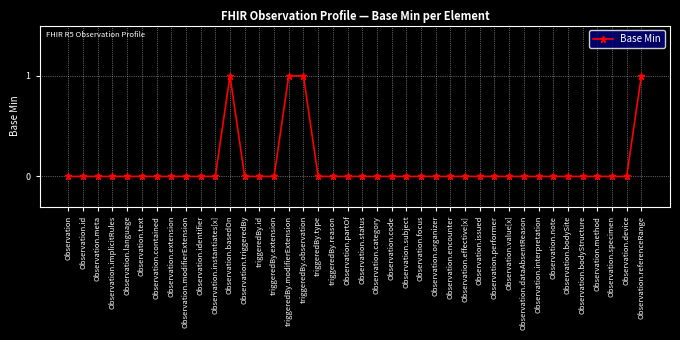

What is the label of the 30th point from the right?

Observation.instantiates[x]